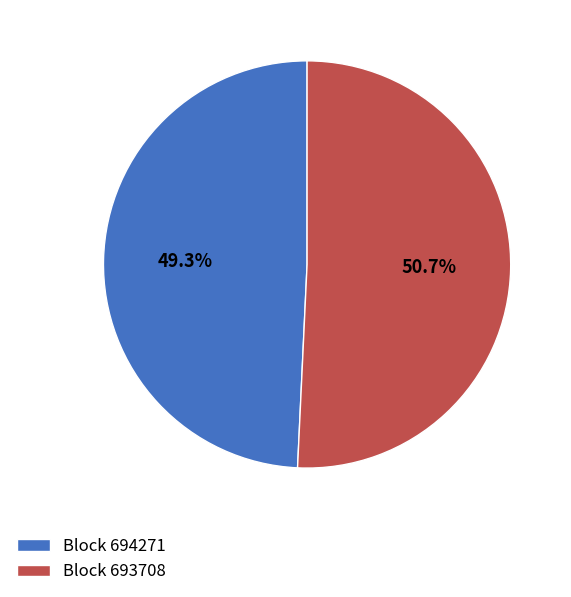

Is there any slice that represents more than half of the pie?

Yes